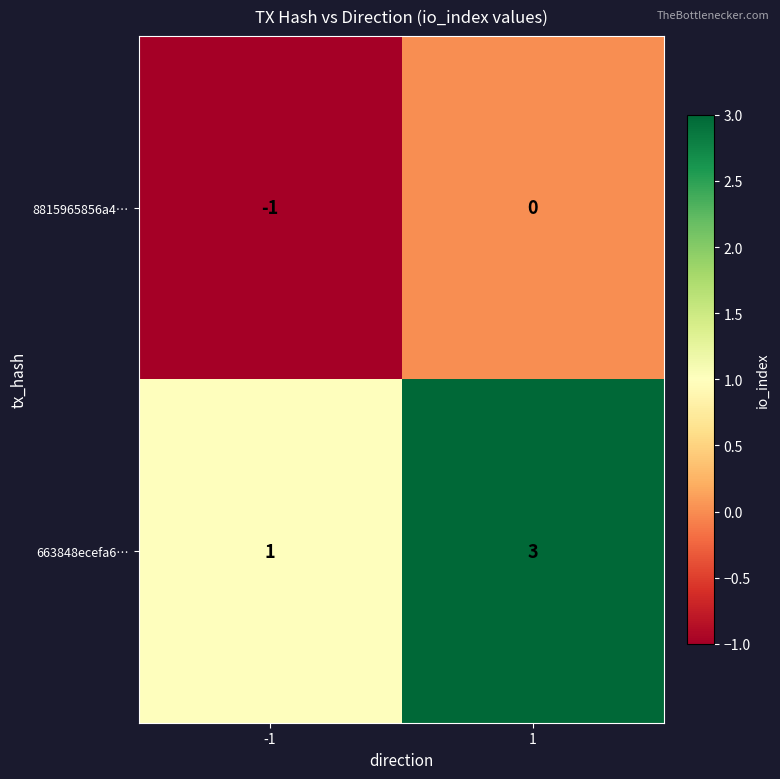

The value of 8815965856a4… at 1 is -1. True or false?

False